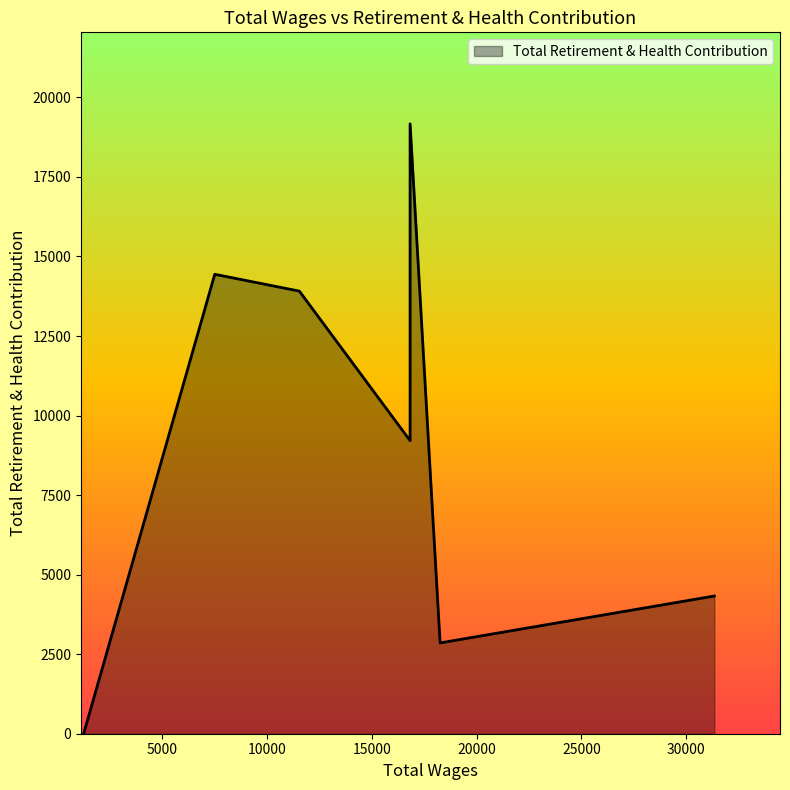

How many values are below 9211?

3